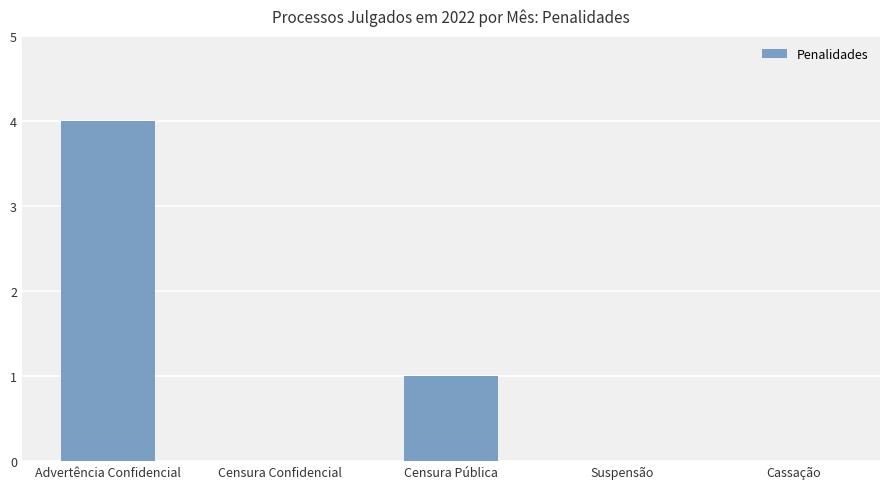

Reading left to right, list all the values displayed in this chart.

4	0	1	0	0